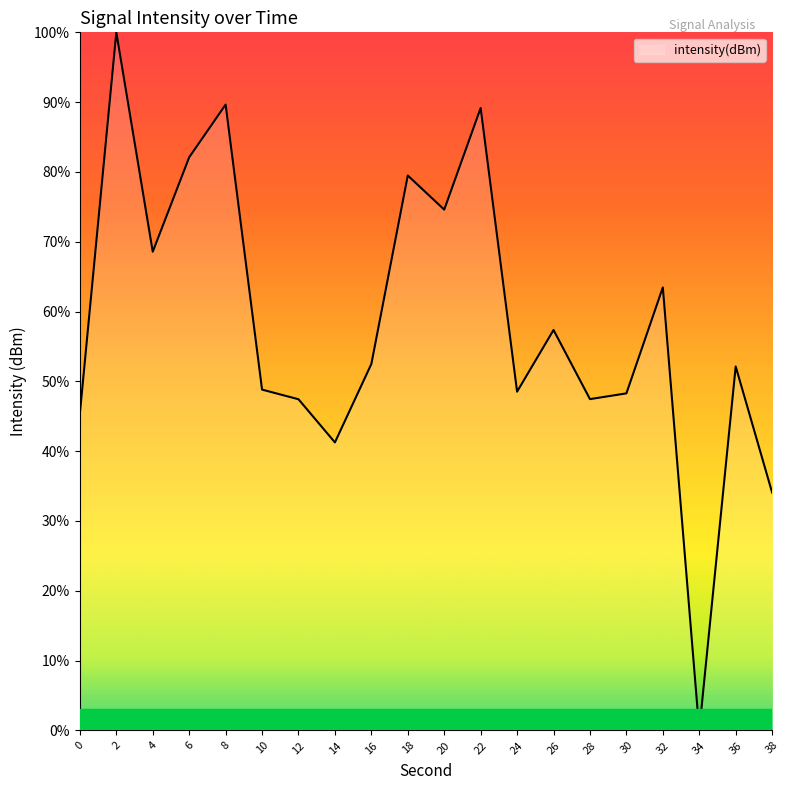

The chart shows a value of 41.3 at 14. True or false?

True